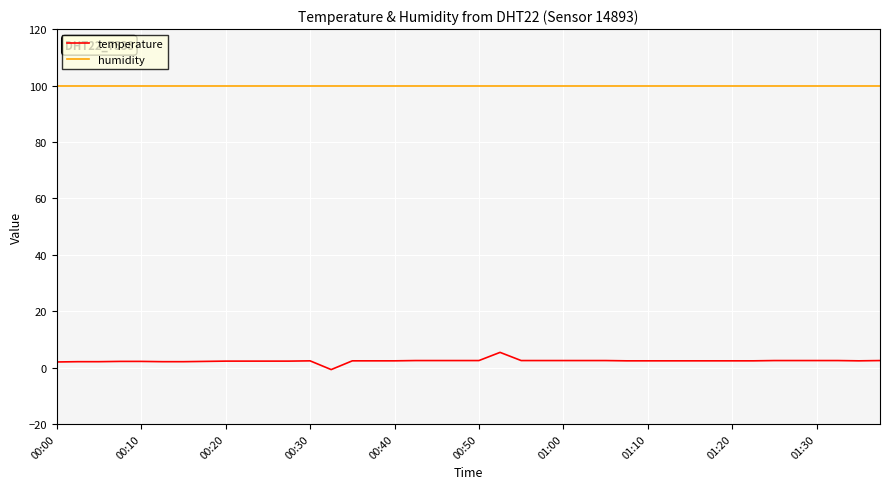

How many lines are shown in the chart?

2